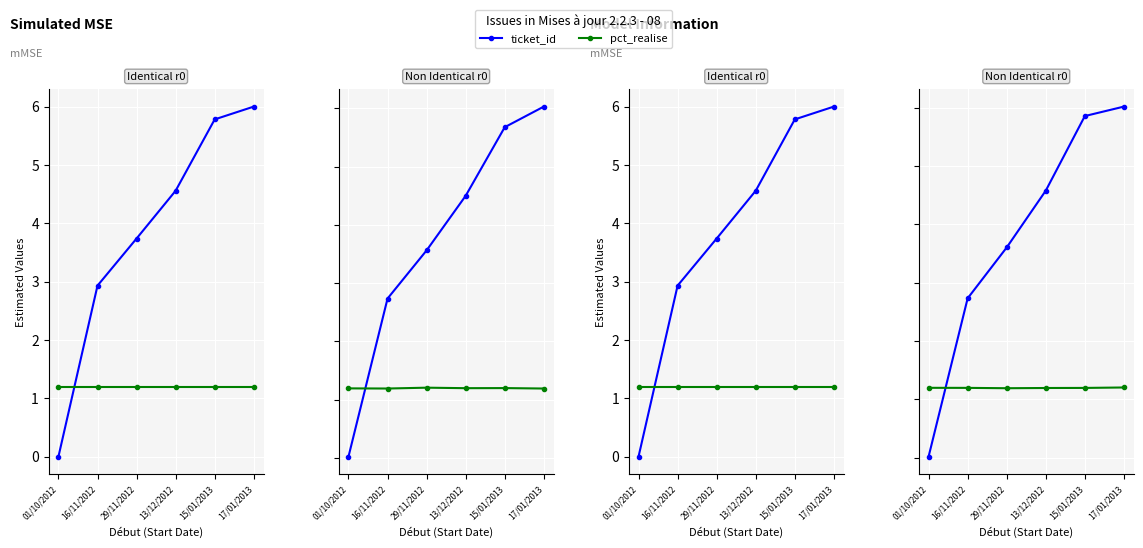

What position from the left is 17/01/2013?

6